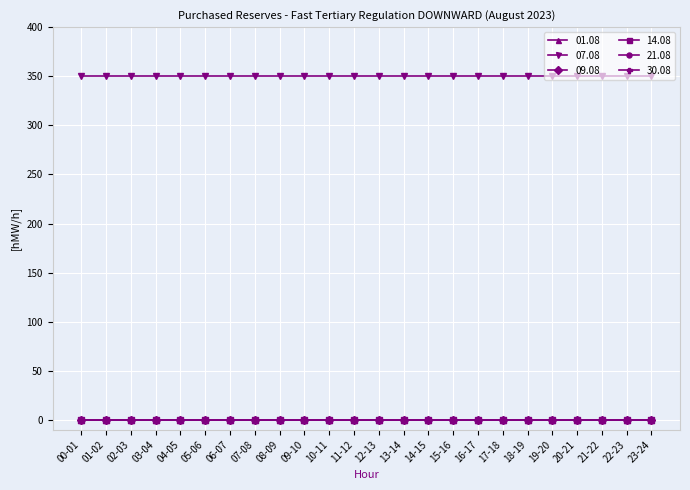

Reading right to left, transcribe all the data shown in this chart.

01.08: 0	0	0	0	0	0	0	0	0	0	0	0	0	0	0	0	0	0	0	0	0	0	0	0
07.08: 350	350	350	350	350	350	350	350	350	350	350	350	350	350	350	350	350	350	350	350	350	350	350	350
09.08: 0	0	0	0	0	0	0	0	0	0	0	0	0	0	0	0	0	0	0	0	0	0	0	0
14.08: 0	0	0	0	0	0	0	0	0	0	0	0	0	0	0	0	0	0	0	0	0	0	0	0
21.08: 0	0	0	0	0	0	0	0	0	0	0	0	0	0	0	0	0	0	0	0	0	0	0	0
30.08: 0	0	0	0	0	0	0	0	0	0	0	0	0	0	0	0	0	0	0	0	0	0	0	0